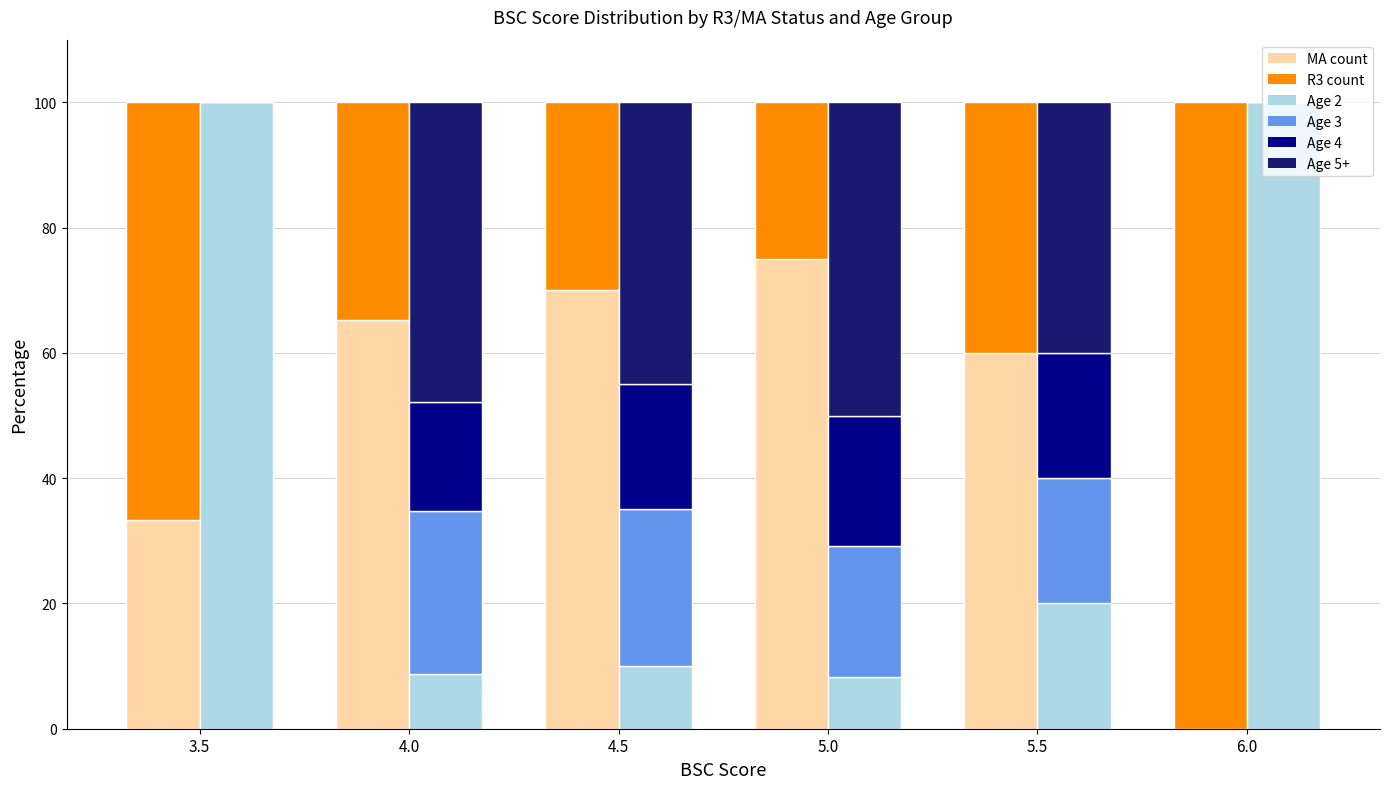

What is the approximate value of Age 2 at 6.0?

100.0